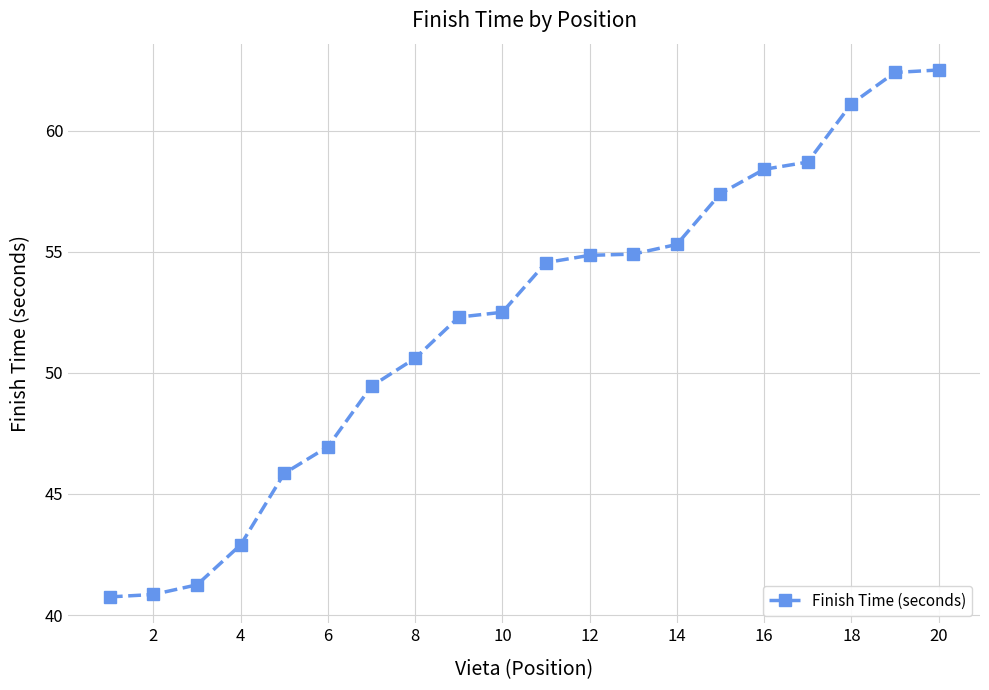

What is the value of the 1st point from the left?

40.8